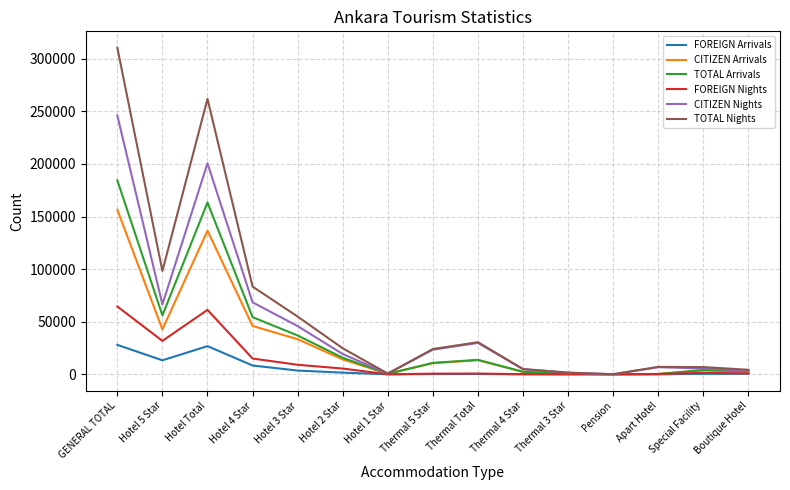

What is the total value across all series at Pension?

180